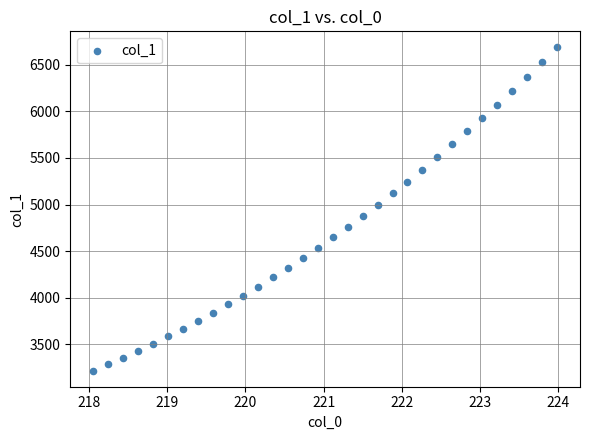

What is the range of X values (max minus min)?

5.9